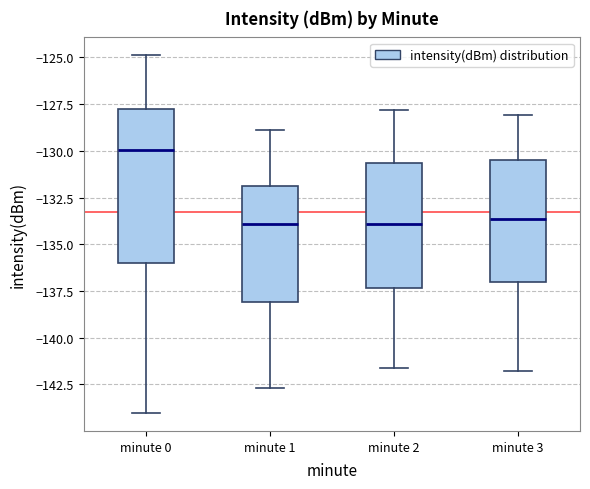

Where is the lower edge of the box for minute 0 on the y-axis? The values are not printed on the chart, so give them approximately, as read against the axis.

-136.0